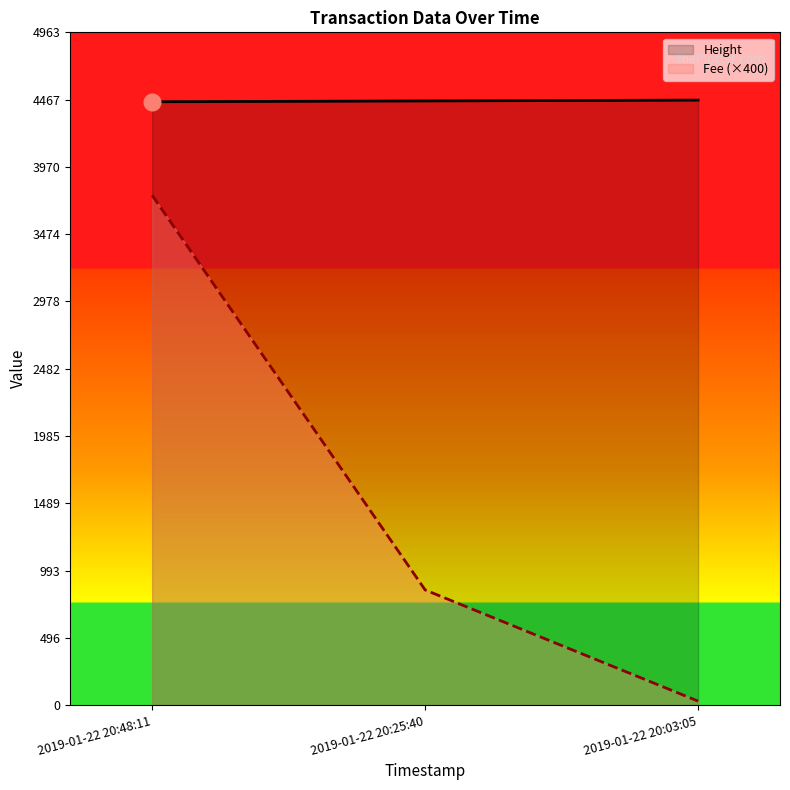

True or false: Height has a value of 4457.0 at 2019-01-22 20:25:40.

True